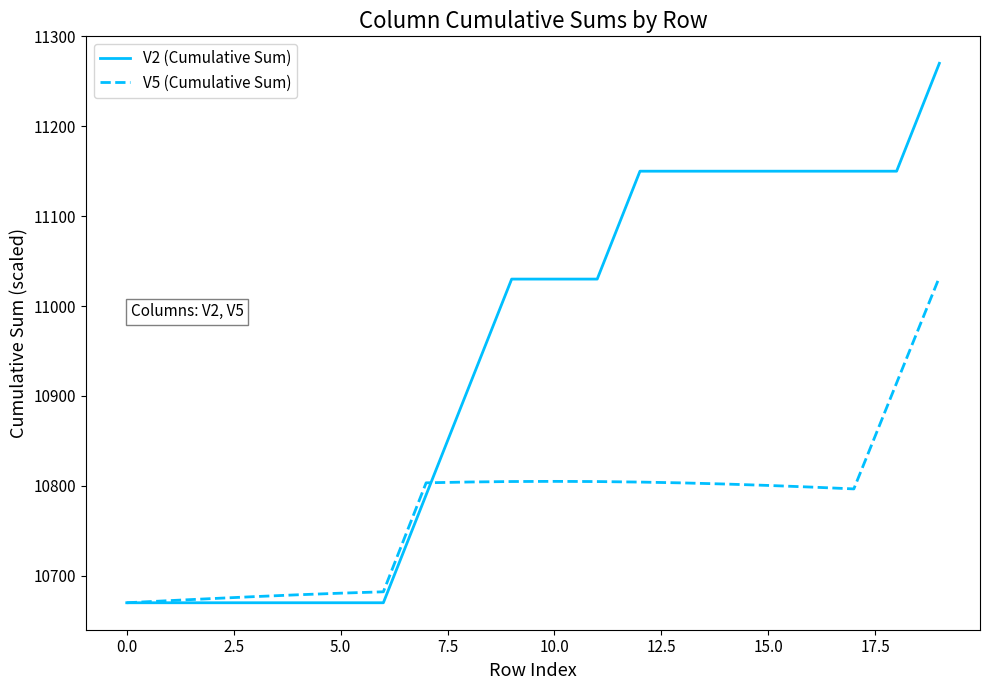

Does the chart have visible grid lines?

No